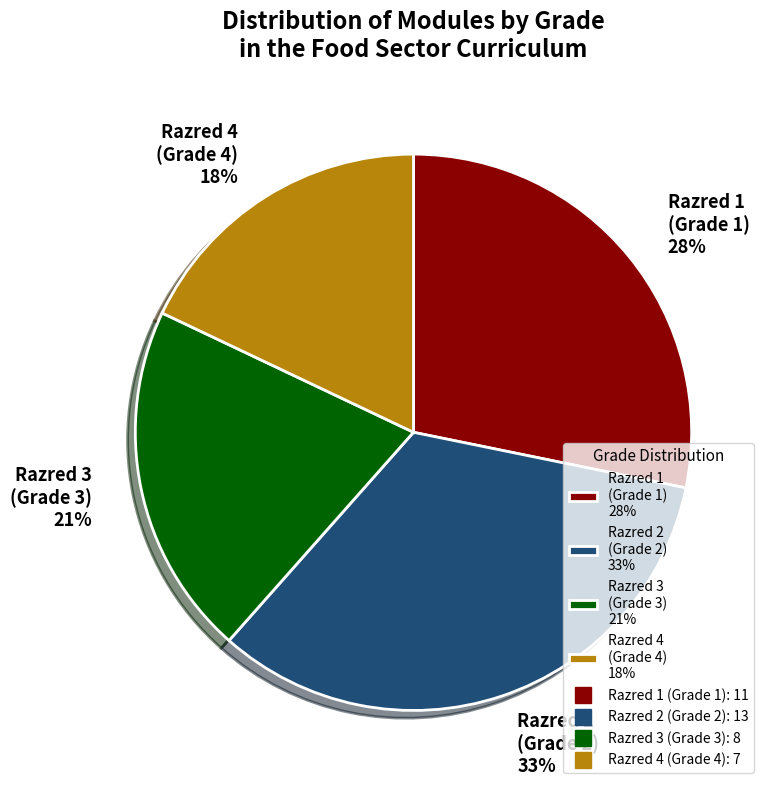

Between Razred 2 (Grade 2) 33% and Razred 1 (Grade 1) 28%, which is larger?

Razred 2 (Grade 2) 33%